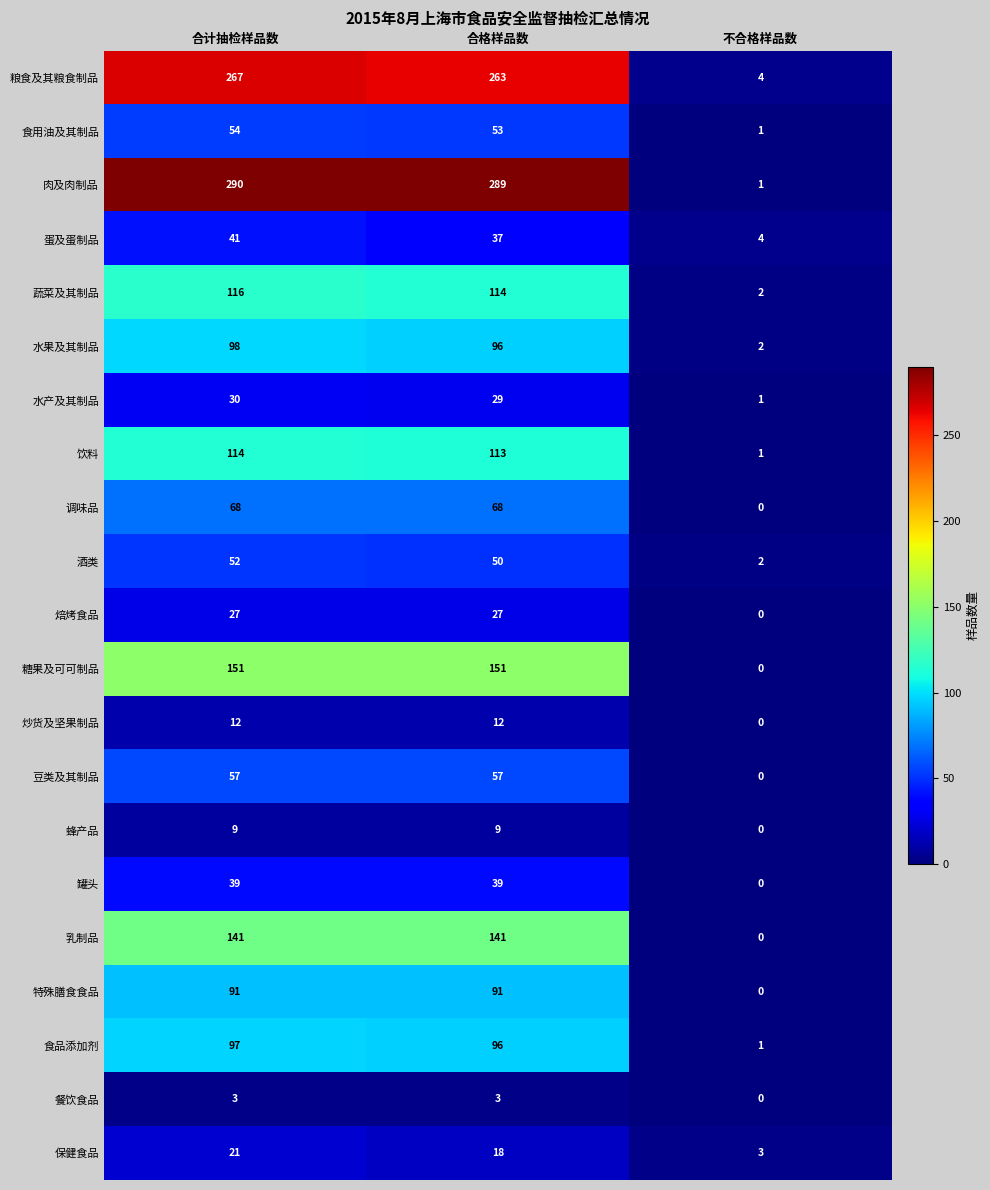

What is the total value across all series at 合计抽检样品数?

1778